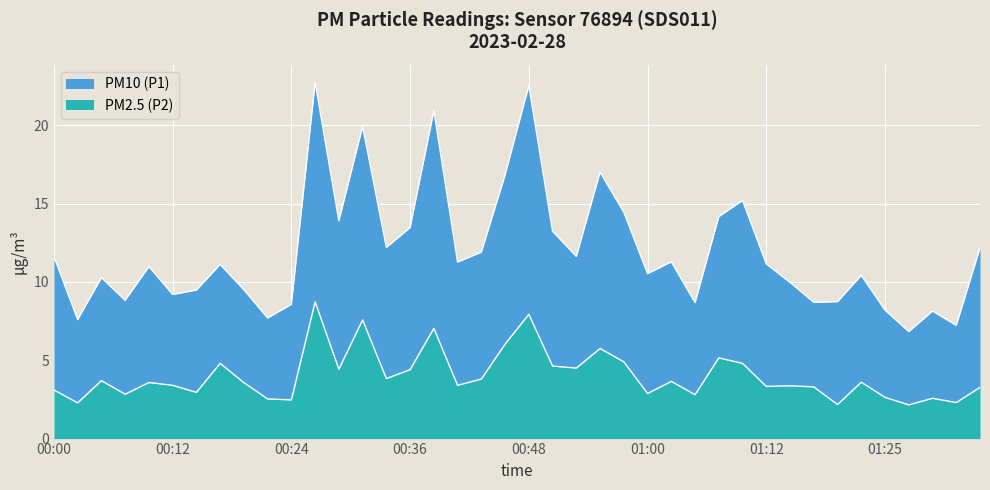

What is the label of the 7th point from the left?

00:14